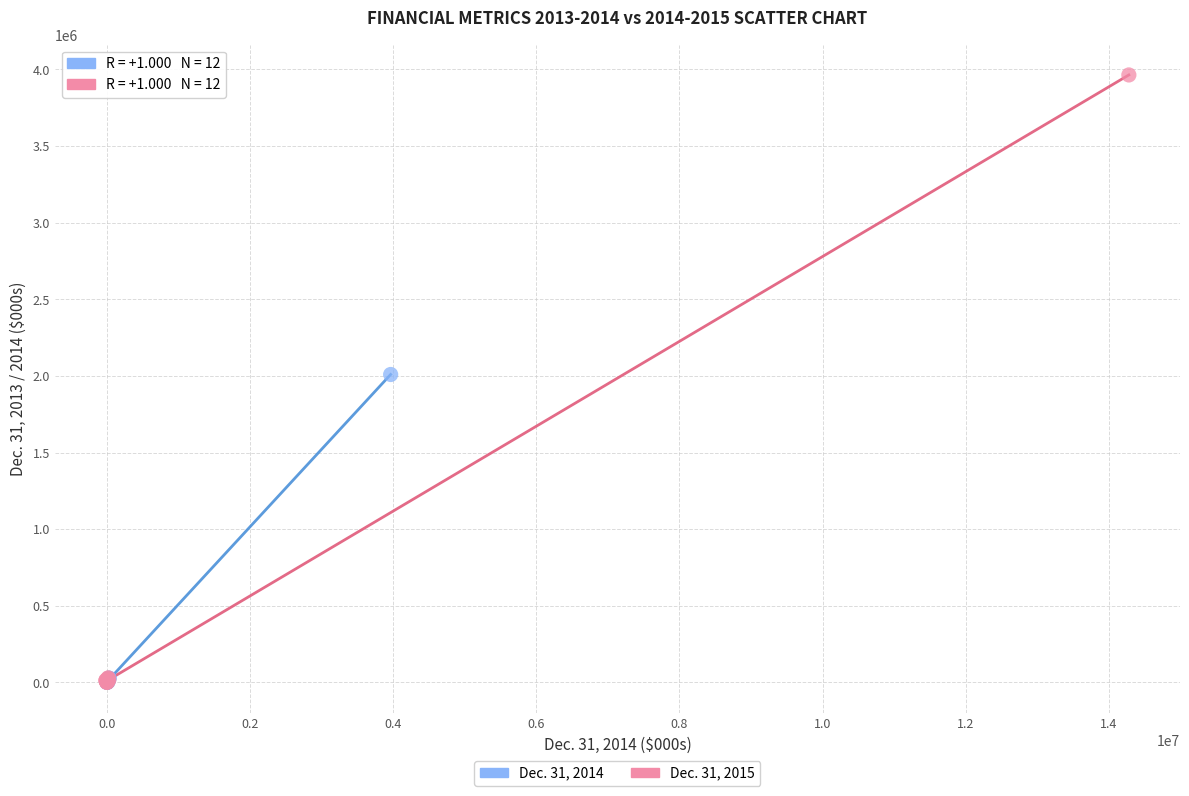

Which series reaches the maximum Y coordinate?

Dec. 31, 2015